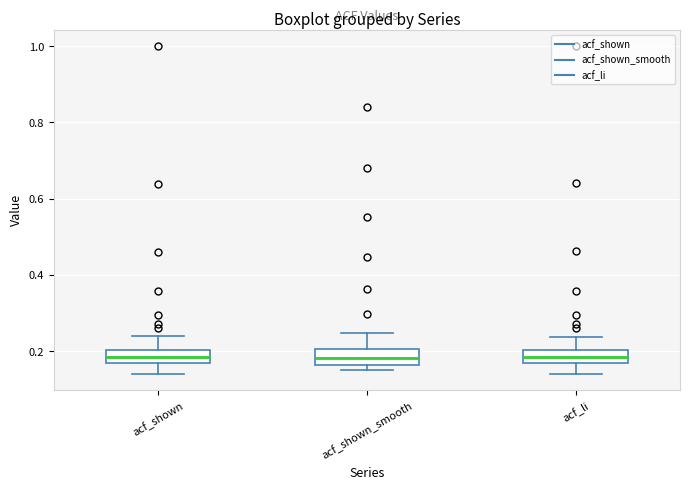

Reading left to right, transcribe this box plot: for each box, give where its median line is, the range the box spans, and where its two whiskers end, as read against the y-axis. The values are not printed on the chart, so give them approximately, as read against the axis.

acf_shown: median 0.18 (inside the box), box 0.18 to 0.20, whiskers 0.14 to 0.24
acf_shown_smooth: median 0.18, box 0.16 to 0.20, whiskers 0.16 (just below the box's lower edge) to 0.24
acf_li: median 0.18, box 0.16 to 0.20, whiskers 0.14 to 0.24